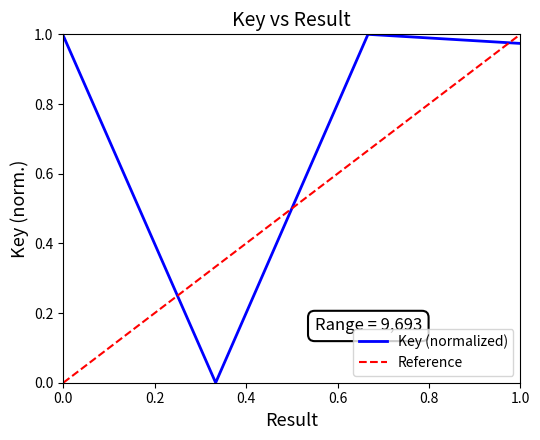

Rank the categories by value from lowest to highest.

2, 4, 1, 3